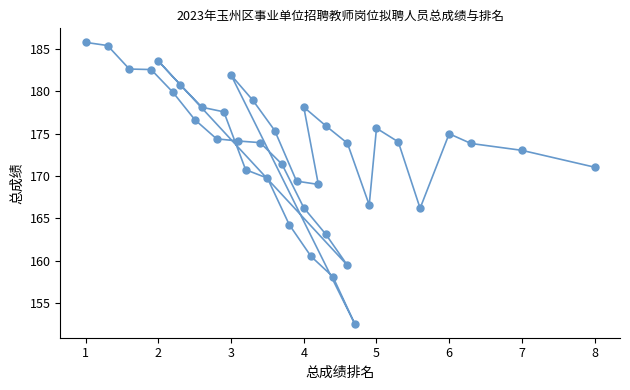

What is the range of X values (max minus min)?

7.0